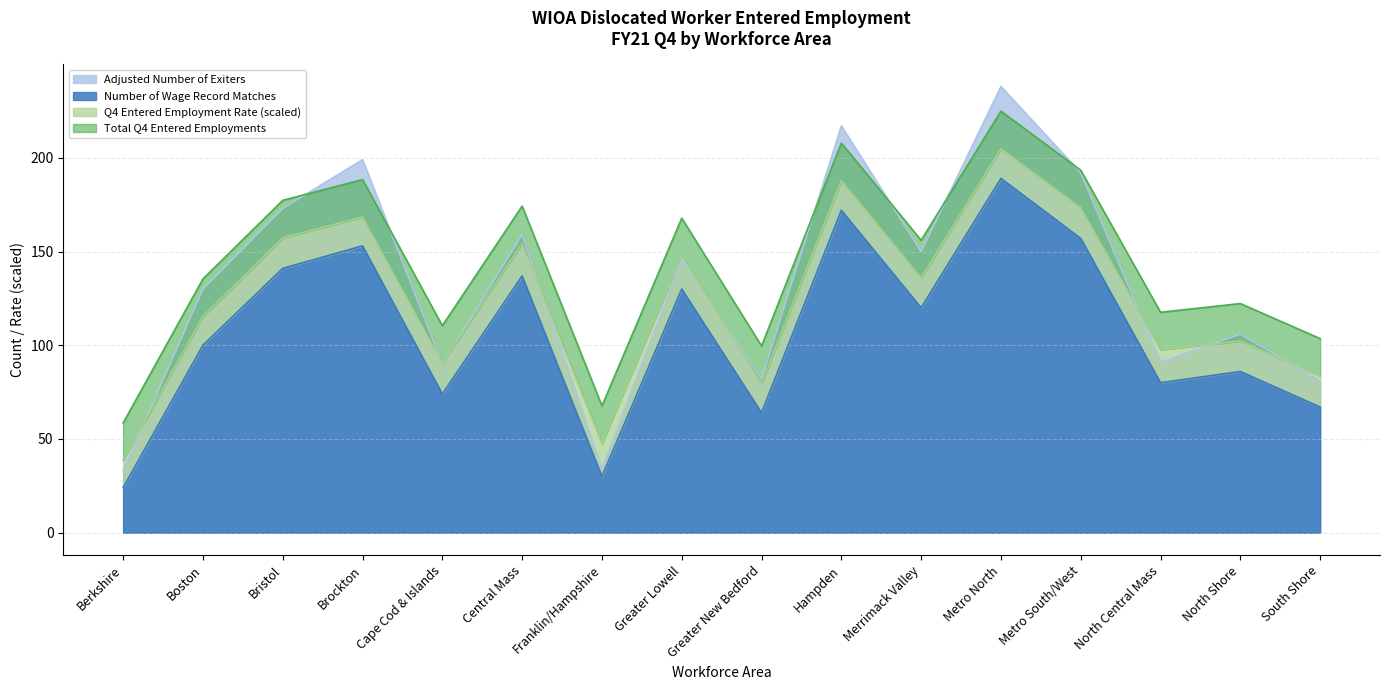

Read the Number of Wage Record Matches value at Bristol.

141